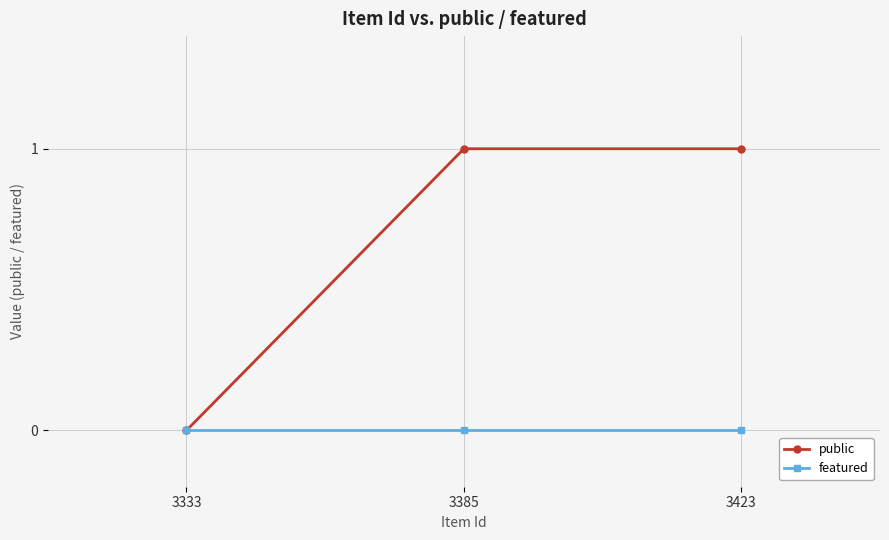

Where is public nearest to the value 0?

3333